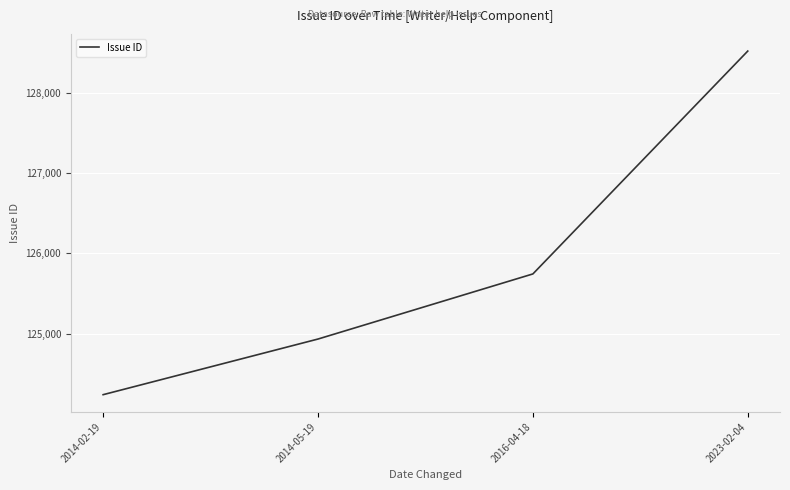

What is the sum of all values?

503437